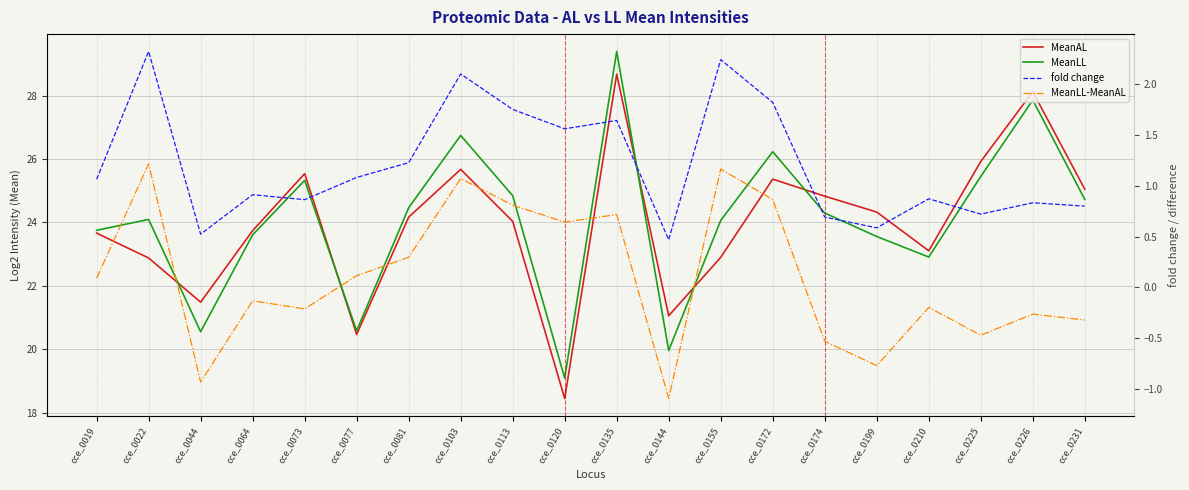

Between cce_0226 and cce_0077, which is larger?

cce_0226